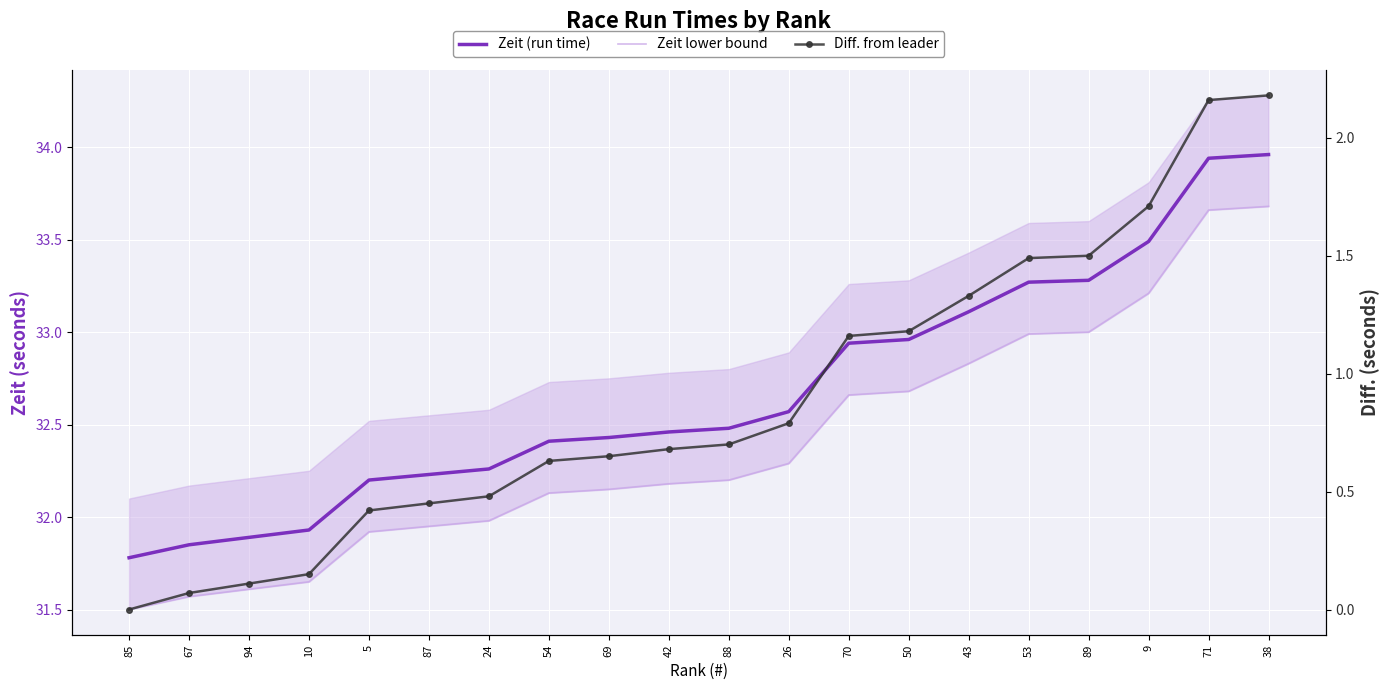

Reading left to right, transcribe all the data shown in this chart.

Zeit (run time): 85=31.8	67=31.9	94=31.9	10=31.9	5=32.2	87=32.2	24=32.3	54=32.4	69=32.4	42=32.5	88=32.5	26=32.6	70=32.9	50=33.0	43=33.1	53=33.3	89=33.3	9=33.5	71=33.9	38=34.0
Zeit lower bound: 85=31.5	67=31.6	94=31.6	10=31.6	5=31.9	87=31.9	24=32.0	54=32.1	69=32.1	42=32.2	88=32.2	26=32.3	70=32.7	50=32.7	43=32.8	53=33.0	89=33.0	9=33.2	71=33.7	38=33.7
Diff. from leader: 85=0.0	67=0.1	94=0.1	10=0.1	5=0.4	87=0.5	24=0.5	54=0.6	69=0.7	42=0.7	88=0.7	26=0.8	70=1.2	50=1.2	43=1.3	53=1.5	89=1.5	9=1.7	71=2.2	38=2.2